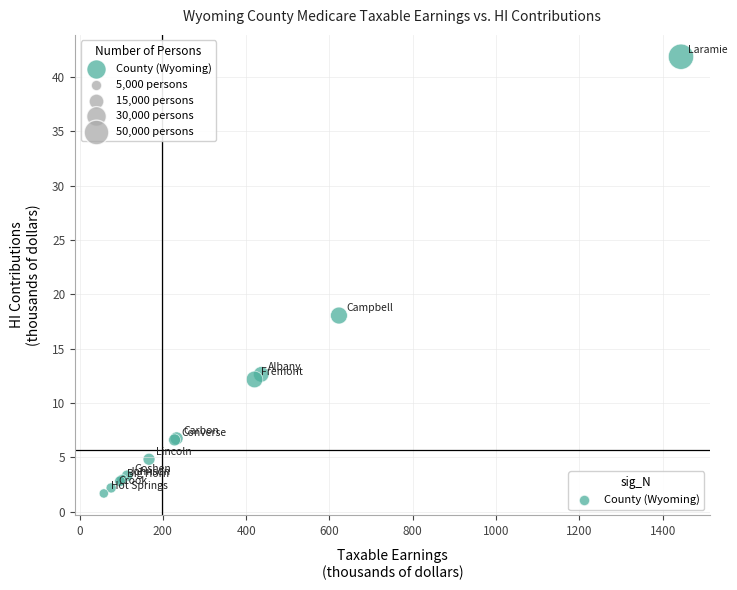

What Y value in the scatter plot is closest to 21?

18.1